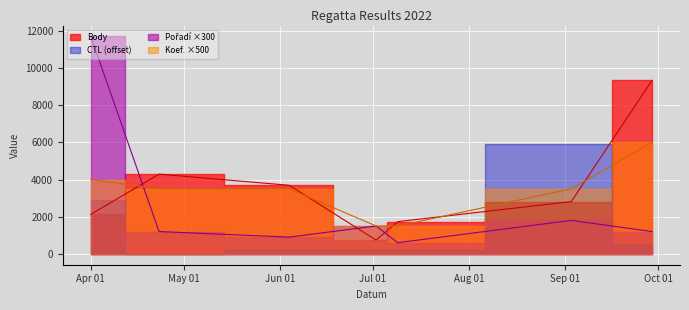

Is it true that Koef. equals 2067 at 2022-09-29?

False